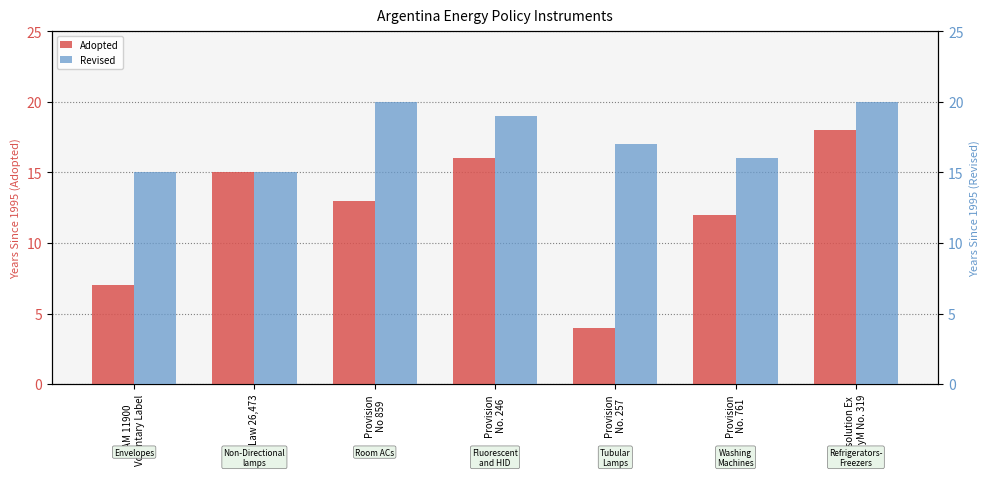

How many groups of bars are there?

7